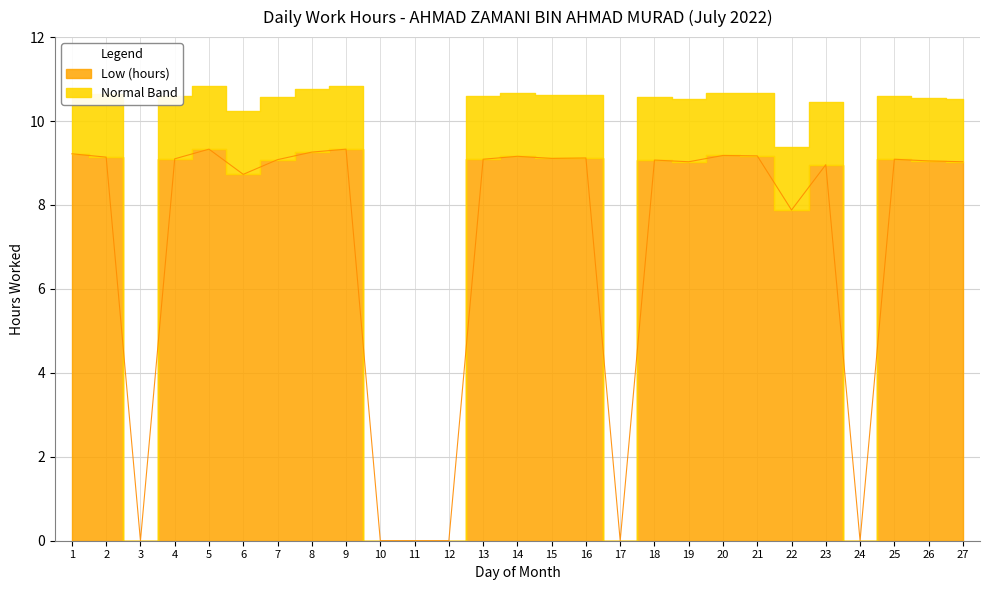

What is the value of the 1st point from the left?

9.2